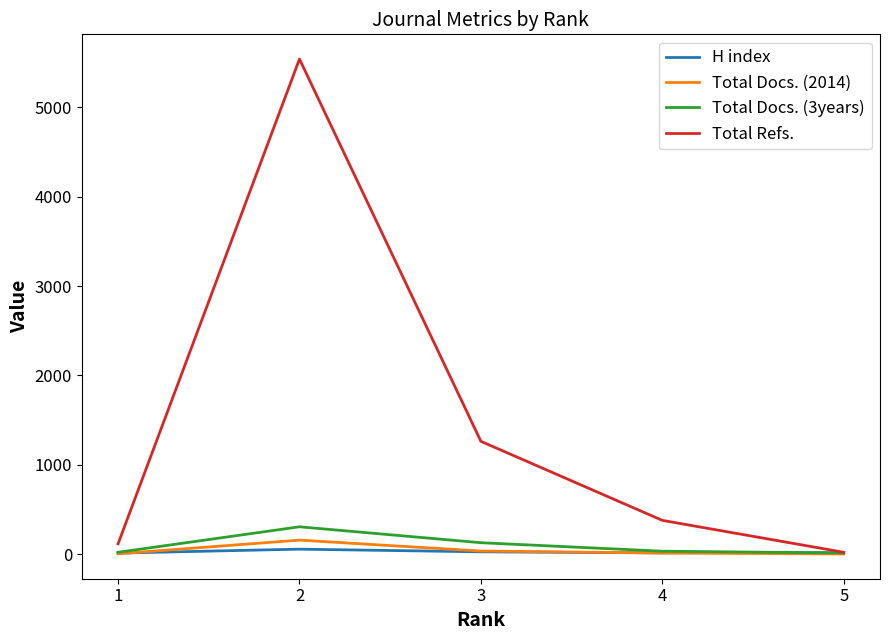

Where does the Total Docs. (2014) series first go above 14?

2